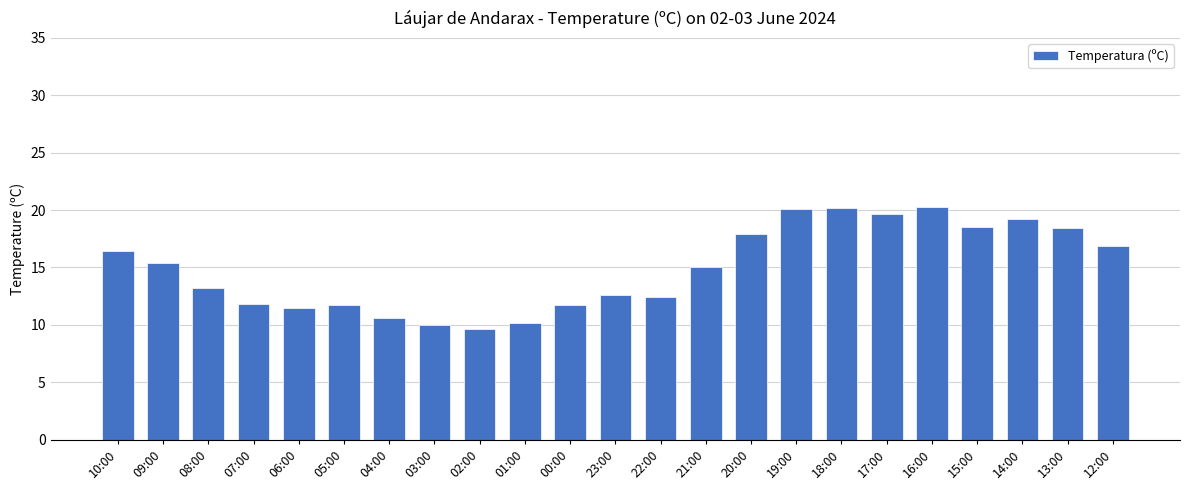

What is the maximum value shown in the chart?

20.3